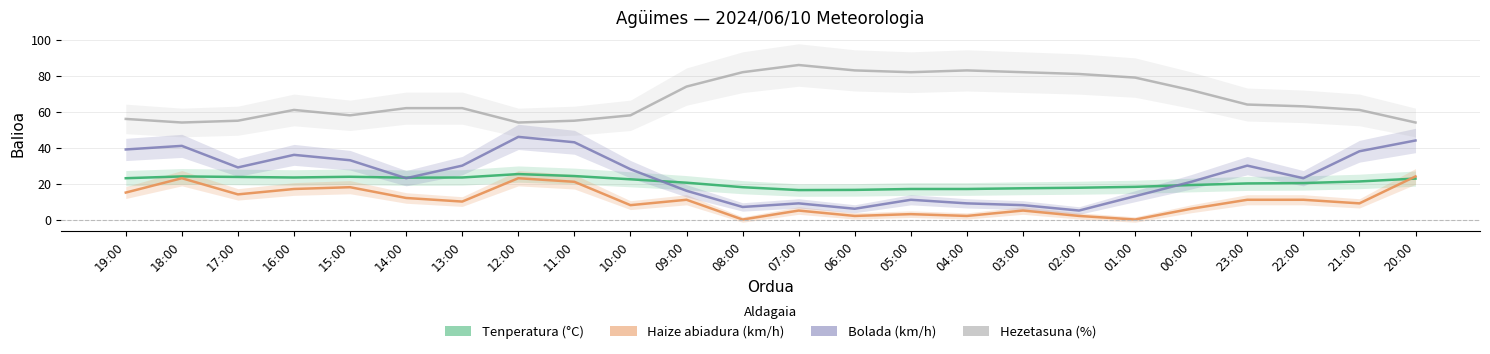

How many positive values does the Haize abiadura (km/h) series have?

22